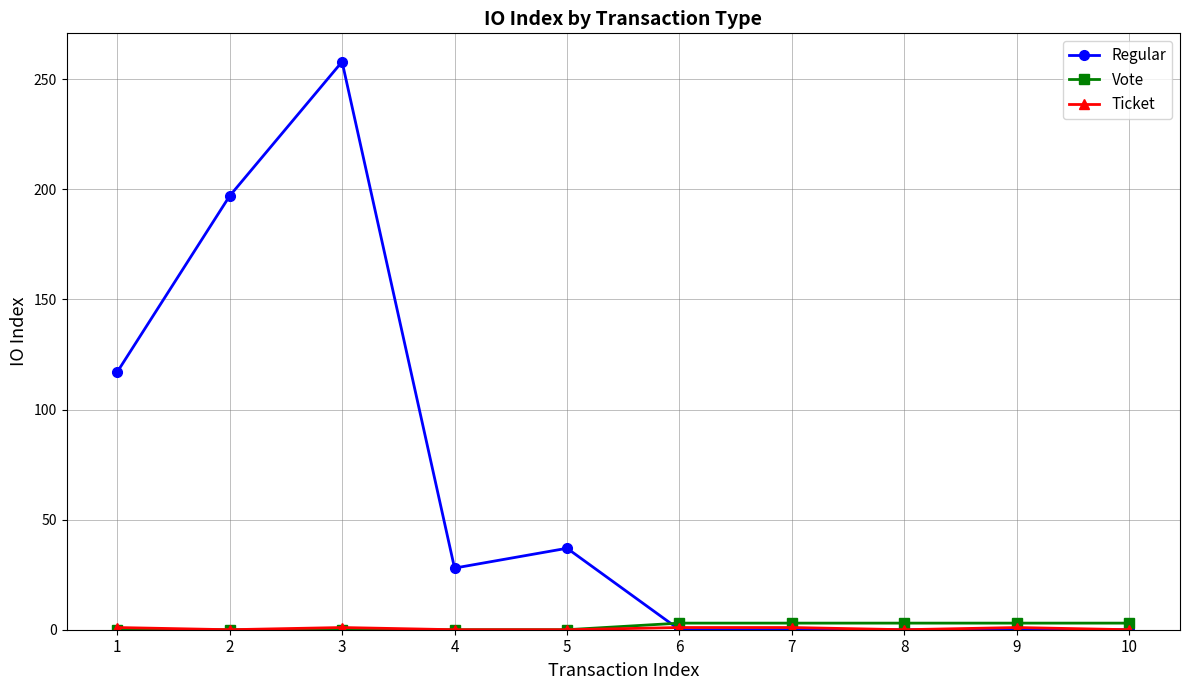

What is the greatest value displayed?

258